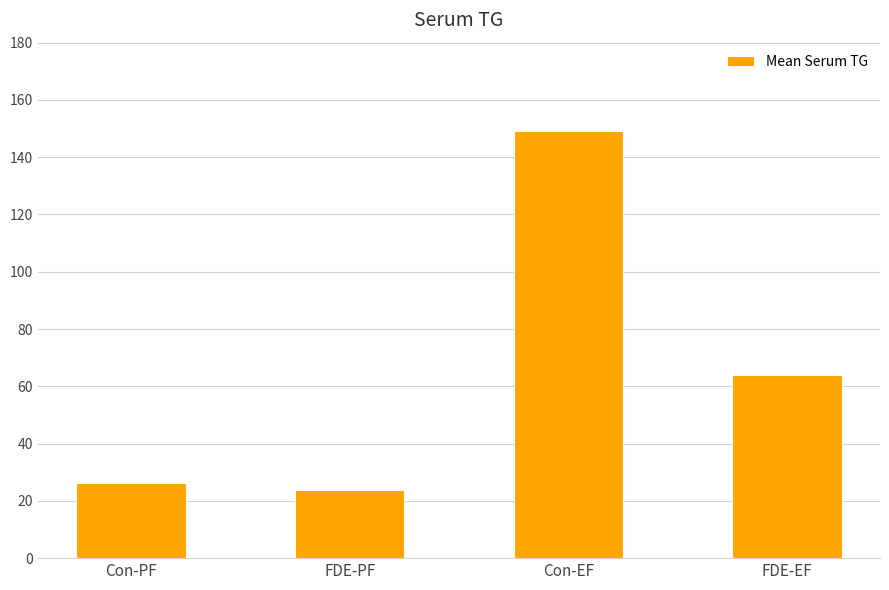

What is the label of the 3rd bar from the left?

Con-EF